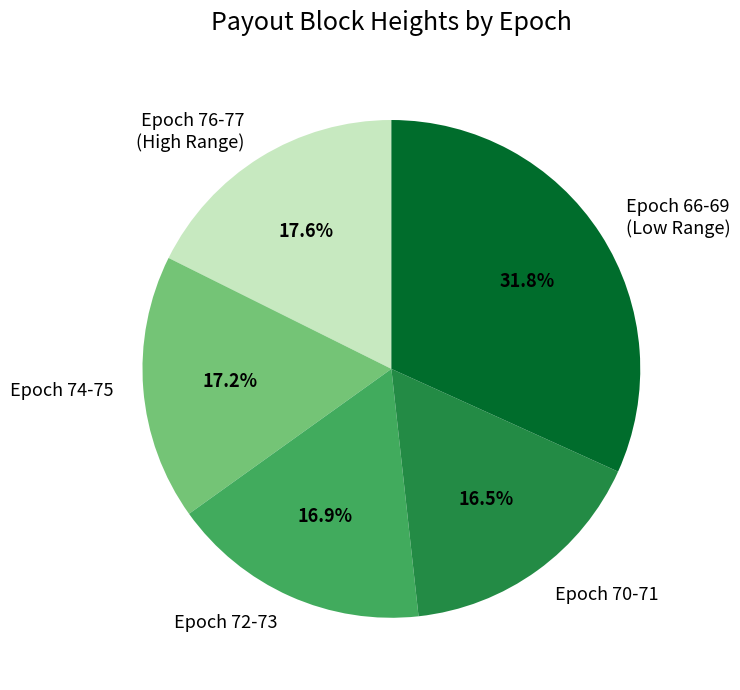

How many slices are in this pie chart?

5